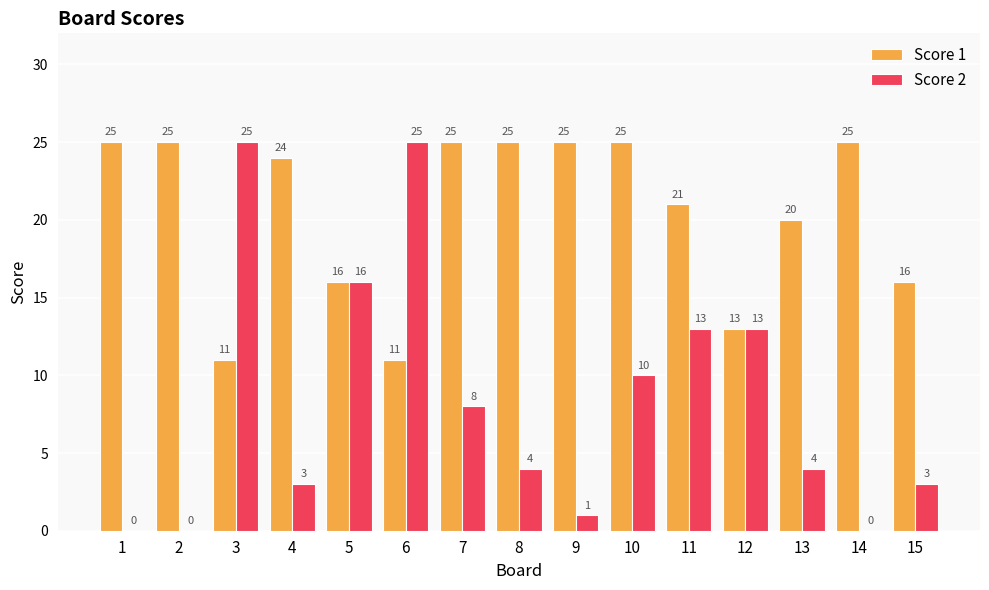

Which series has the largest range (max minus min)?

Score 2